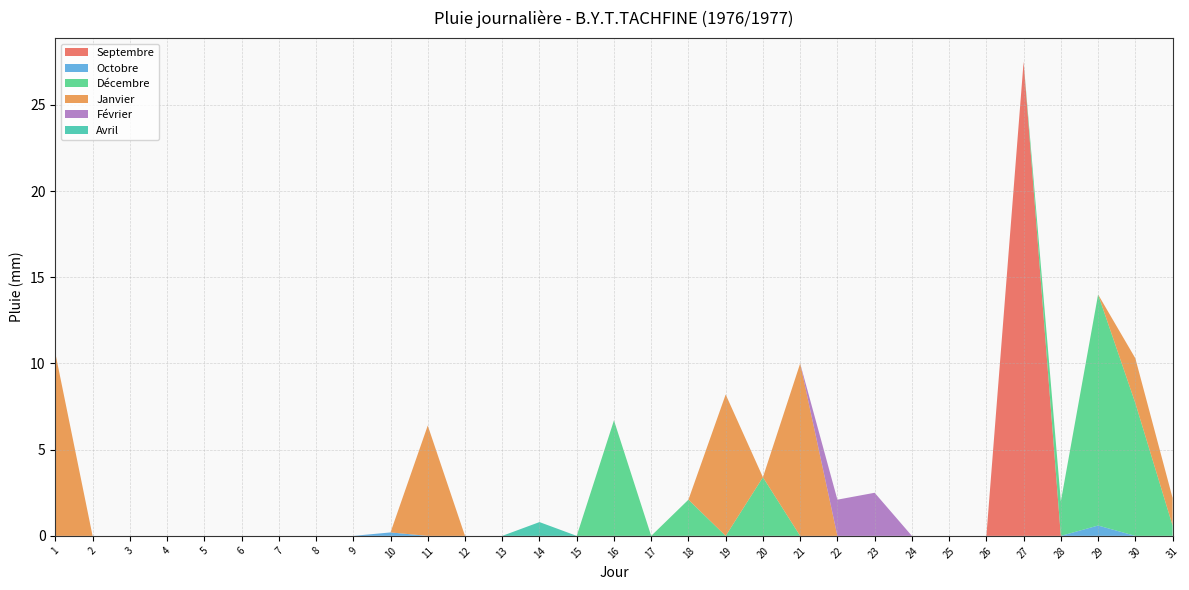

Reading left to right, transcribe all the data shown in this chart.

Septembre: 1=0.0	2=0.0	3=0.0	4=0.0	5=0.0	6=0.0	7=0.0	8=0.0	9=0.0	10=0.0	11=0.0	12=0.0	13=0.0	14=0.0	15=0.0	16=0.0	17=0.0	18=0.0	19=0.0	20=0.0	21=0.0	22=0.0	23=0.0	24=0.0	25=0.0	26=0.0	27=27.5	28=0.0	29=0.0	30=0.0	31=0.0
Octobre: 1=0.0	2=0.0	3=0.0	4=0.0	5=0.0	6=0.0	7=0.0	8=0.0	9=0.0	10=0.2	11=0.0	12=0.0	13=0.0	14=0.0	15=0.0	16=0.0	17=0.0	18=0.0	19=0.0	20=0.0	21=0.0	22=0.0	23=0.0	24=0.0	25=0.0	26=0.0	27=0.0	28=0.0	29=0.6	30=0.0	31=0.0
Décembre: 1=0.0	2=0.0	3=0.0	4=0.0	5=0.0	6=0.0	7=0.0	8=0.0	9=0.0	10=0.0	11=0.0	12=0.0	13=0.0	14=0.0	15=0.0	16=6.7	17=0.0	18=2.1	19=0.0	20=3.4	21=0.0	22=0.0	23=0.0	24=0.0	25=0.0	26=0.0	27=0.0	28=2.0	29=13.4	30=7.7	31=0.6
Janvier: 1=10.6	2=0.0	3=0.0	4=0.0	5=0.0	6=0.0	7=0.0	8=0.0	9=0.0	10=0.0	11=6.4	12=0.0	13=0.0	14=0.0	15=0.0	16=0.0	17=0.0	18=0.0	19=8.2	20=0.0	21=10.0	22=0.0	23=0.0	24=0.0	25=0.0	26=0.0	27=0.0	28=0.0	29=0.0	30=2.6	31=1.6
Février: 1=0.0	2=0.0	3=0.0	4=0.0	5=0.0	6=0.0	7=0.0	8=0.0	9=0.0	10=0.0	11=0.0	12=0.0	13=0.0	14=0.0	15=0.0	16=0.0	17=0.0	18=0.0	19=0.0	20=0.0	21=0.0	22=2.1	23=2.5	24=0.0	25=0.0	26=0.0	27=0.0	28=0.0	29=0.0	30=0.0	31=0.0
Avril: 1=0.0	2=0.0	3=0.0	4=0.0	5=0.0	6=0.0	7=0.0	8=0.0	9=0.0	10=0.0	11=0.0	12=0.0	13=0.0	14=0.8	15=0.0	16=0.0	17=0.0	18=0.0	19=0.0	20=0.0	21=0.0	22=0.0	23=0.0	24=0.0	25=0.0	26=0.0	27=0.0	28=0.0	29=0.0	30=0.0	31=0.0